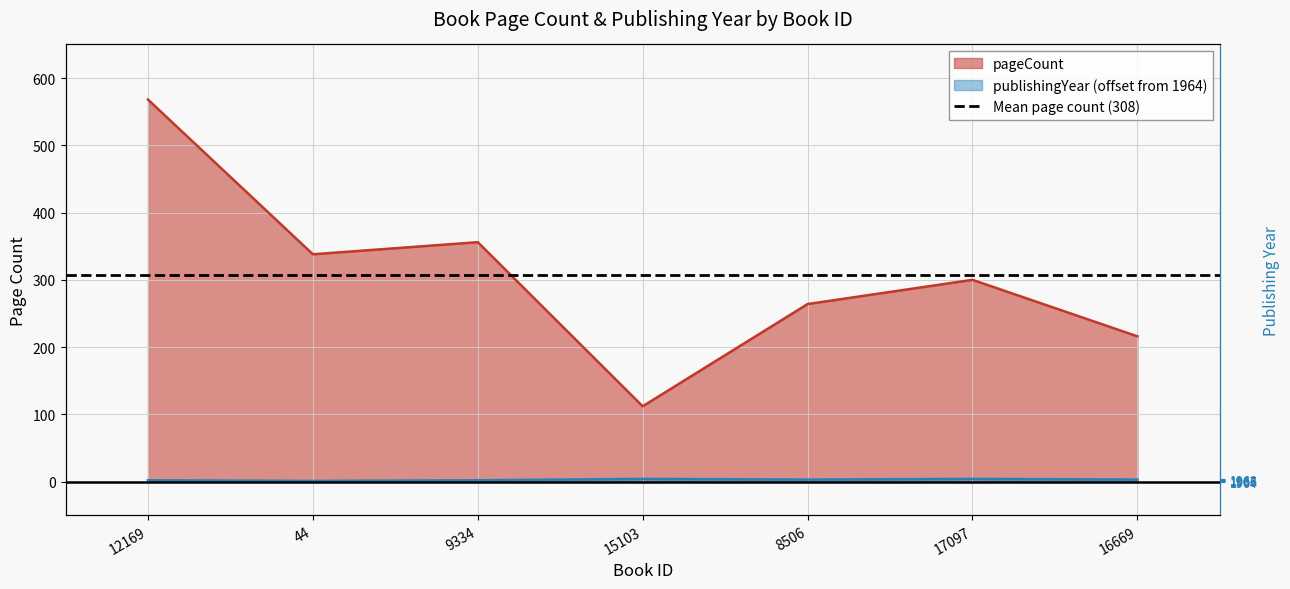

True or false: publishingYear and pageCount cross at least once.

False